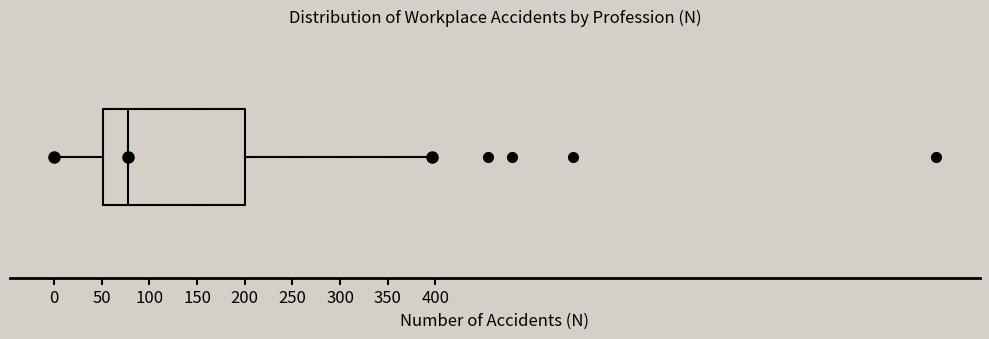

Transcribe this box plot: give where the median line is, the range the box spans, and where the two whiskers end, as read against the x-axis. The values are not printed on the chart, so give them approximately, as read against the axis.

median 80, box 50 to 200, whiskers 0 to 395